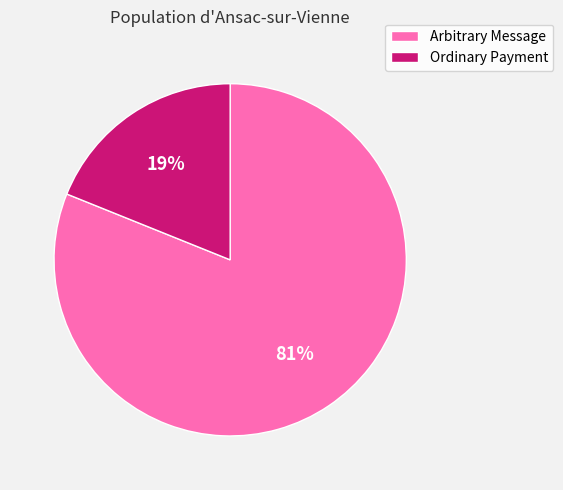

Is it true that Arbitrary Message is 81% of the pie?

True